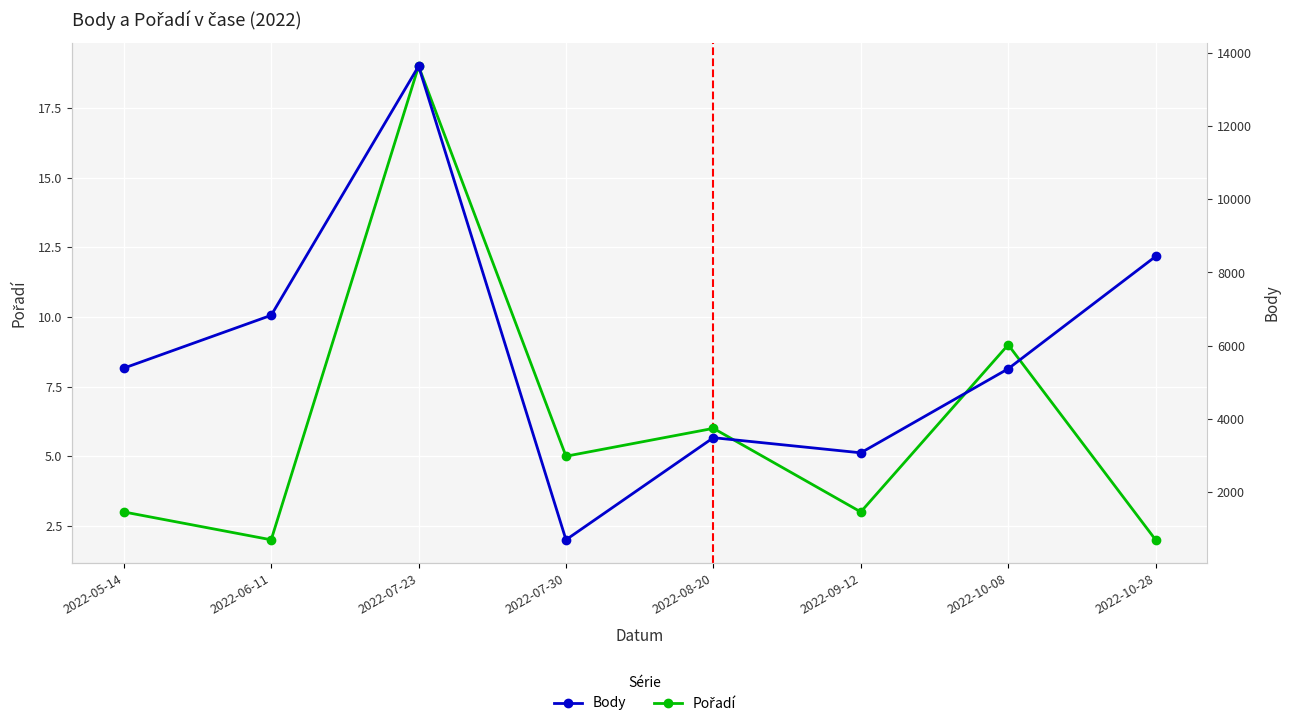

At which label does Body first exceed 5390?

2022-06-11